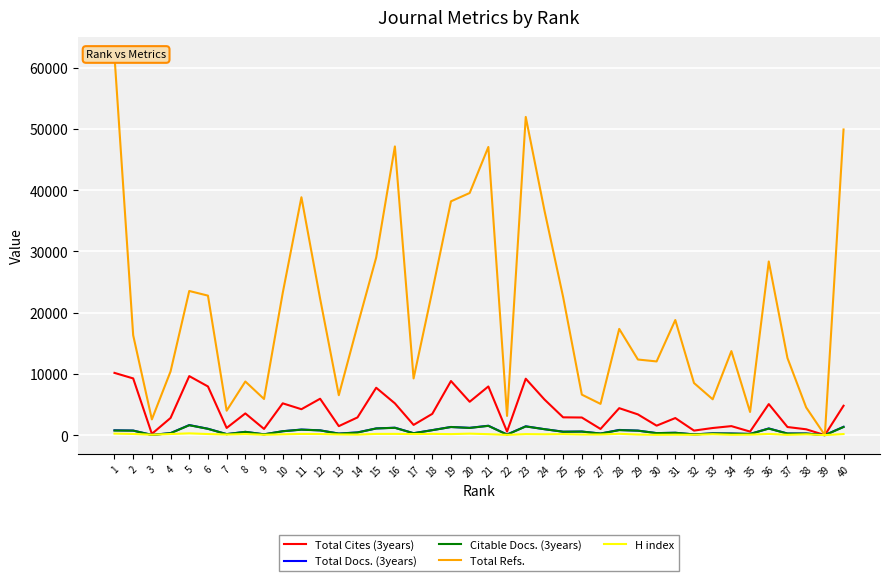

True or false: Total Cites (3years) and H index cross at least once.

False